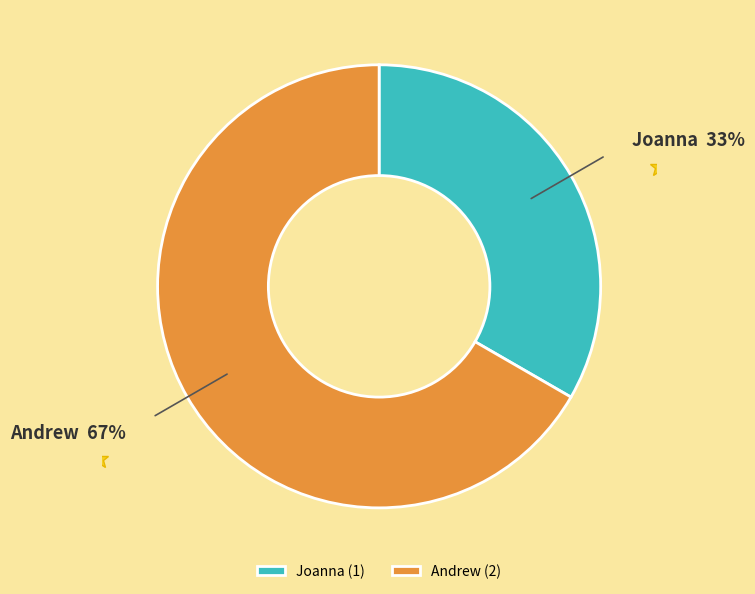

To the nearest percent, what is the average slice percentage?

50%